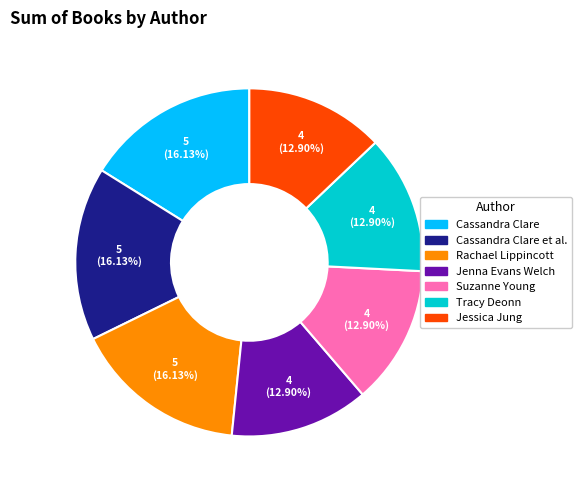

Is there any slice that represents more than half of the pie?

No